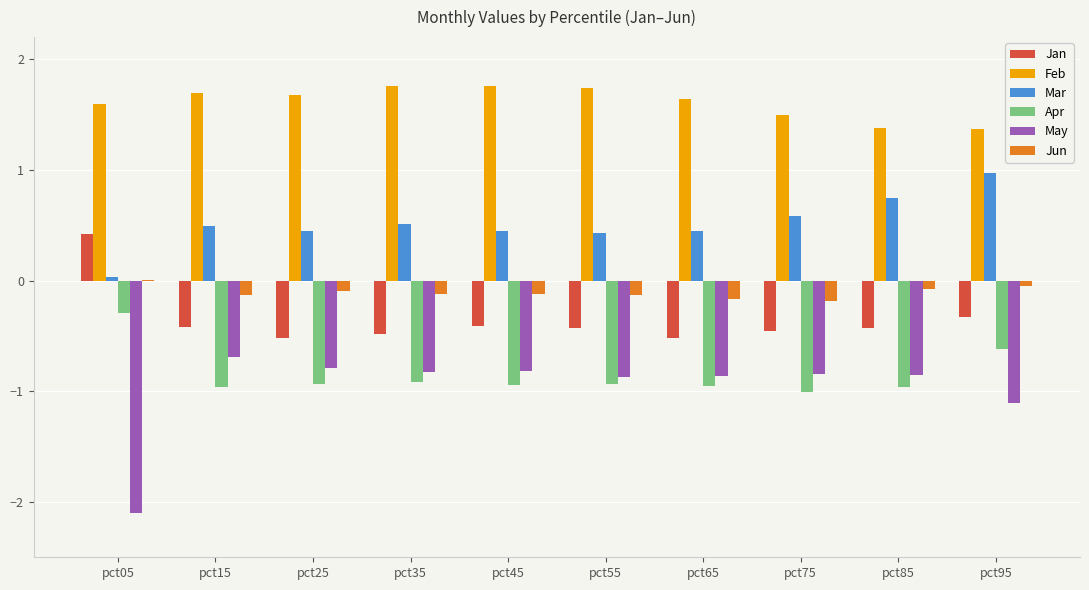

Which series has the largest total across all categories?

Feb